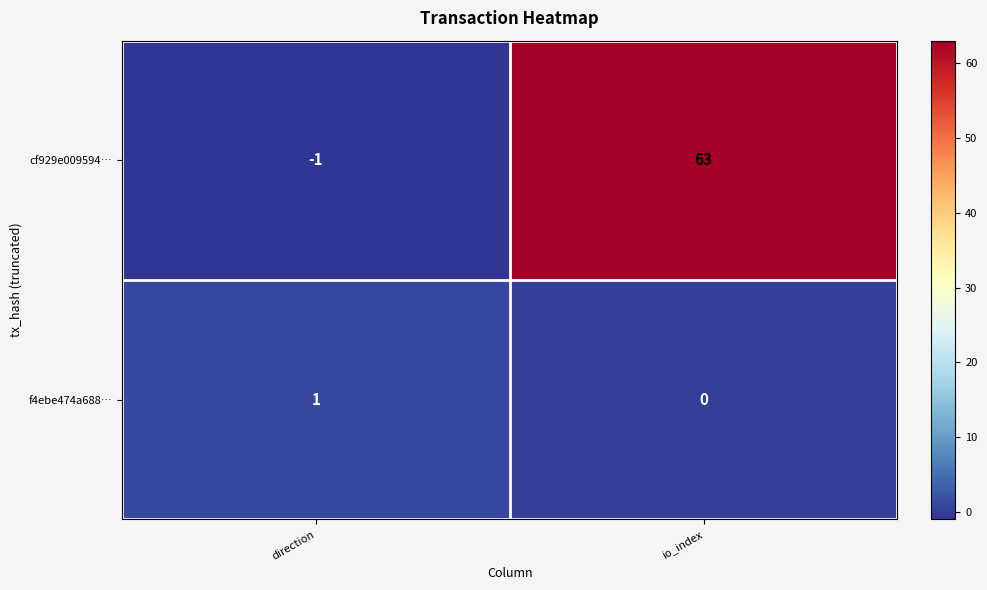

What is the average value of the cf929e009594… series?

31